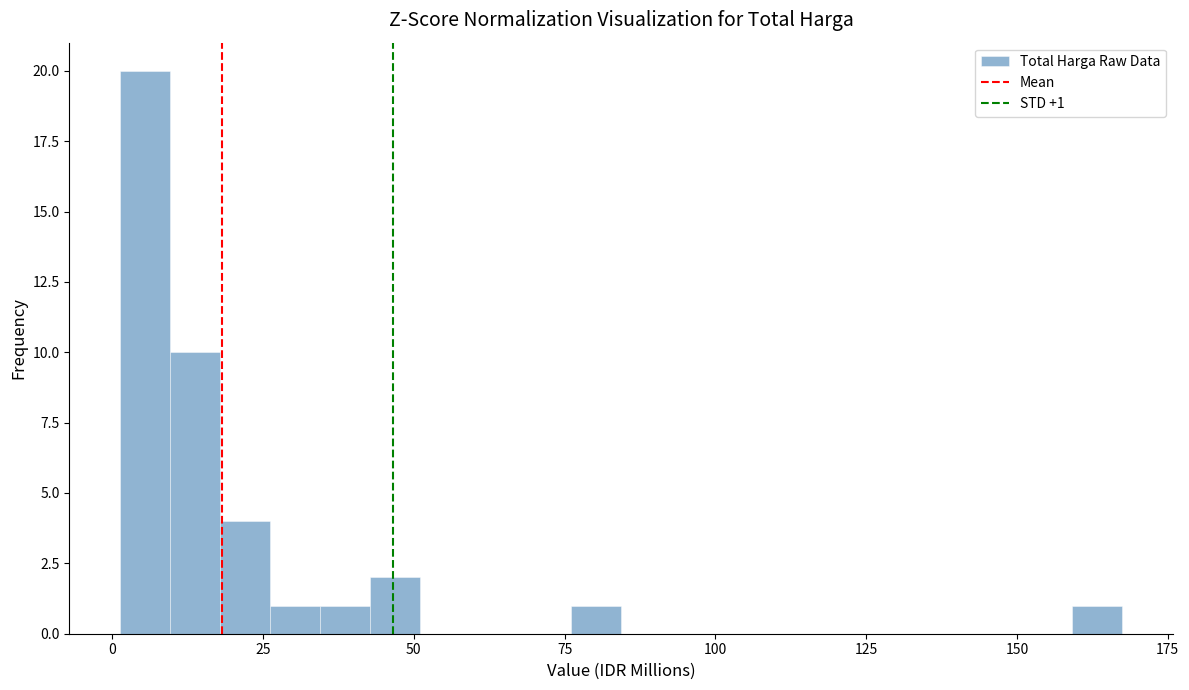

Around what value on the x-axis is the tallest bar? Give the approximate position of its centre, as read against the axis.

5